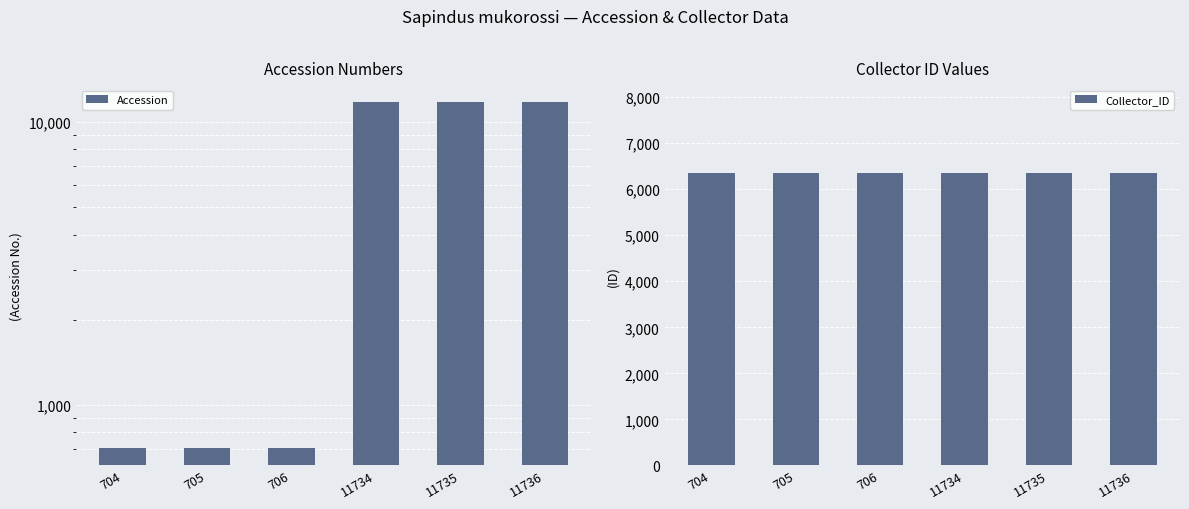

Is the value of Accession at 706 greater than the value of Collector_ID at 706?

No